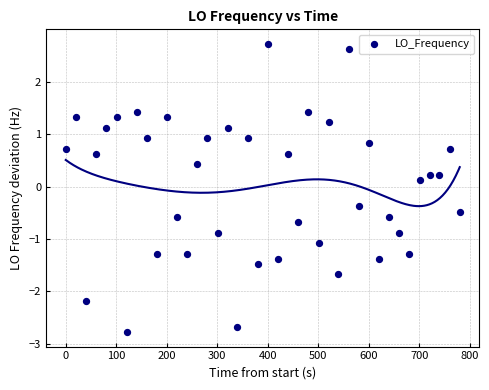

What is the range of X values (max minus min)?

780.1